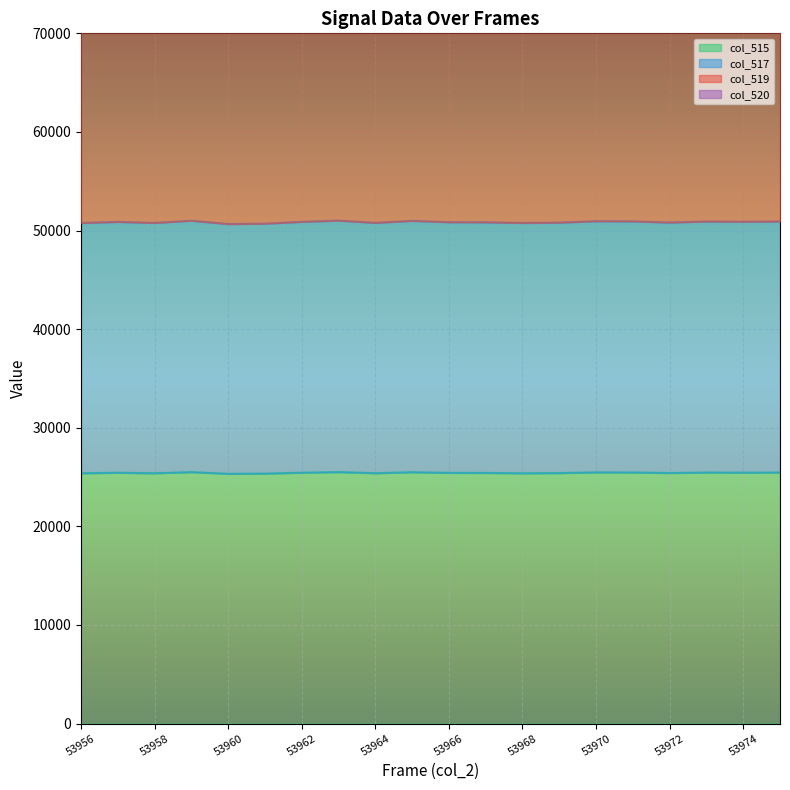

Reading left to right, what are all the values shown in this chart?

col_515: 25384	25438	25386	25499	25329	25348	25443	25504	25390	25491	25424	25418	25383	25403	25474	25466	25407	25459	25447	25458
col_517: 50768	50876	50772	50998	50658	50696	50886	51008	50780	50982	50848	50836	50766	50806	50948	50932	50814	50918	50894	50916
col_519: 90919	90973	90921	91034	90864	90883	90978	91039	90925	91026	90959	90953	90918	90938	91009	91001	90942	90994	90982	90993